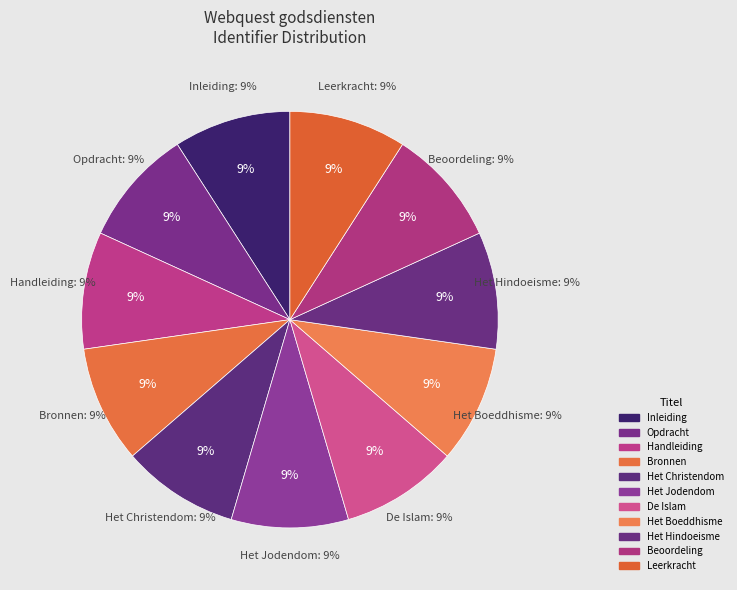

Does Bronnen account for over 50% of the chart?

No